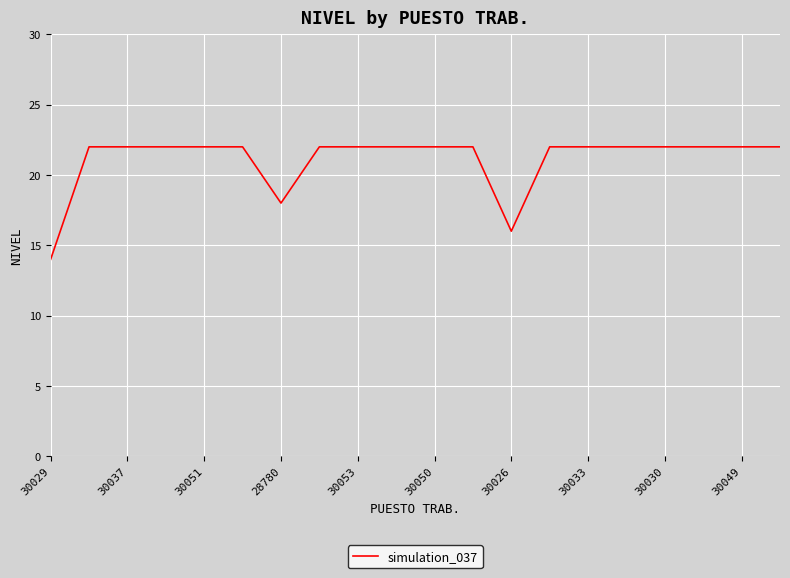

What is the difference between the maximum and minimum values?

8